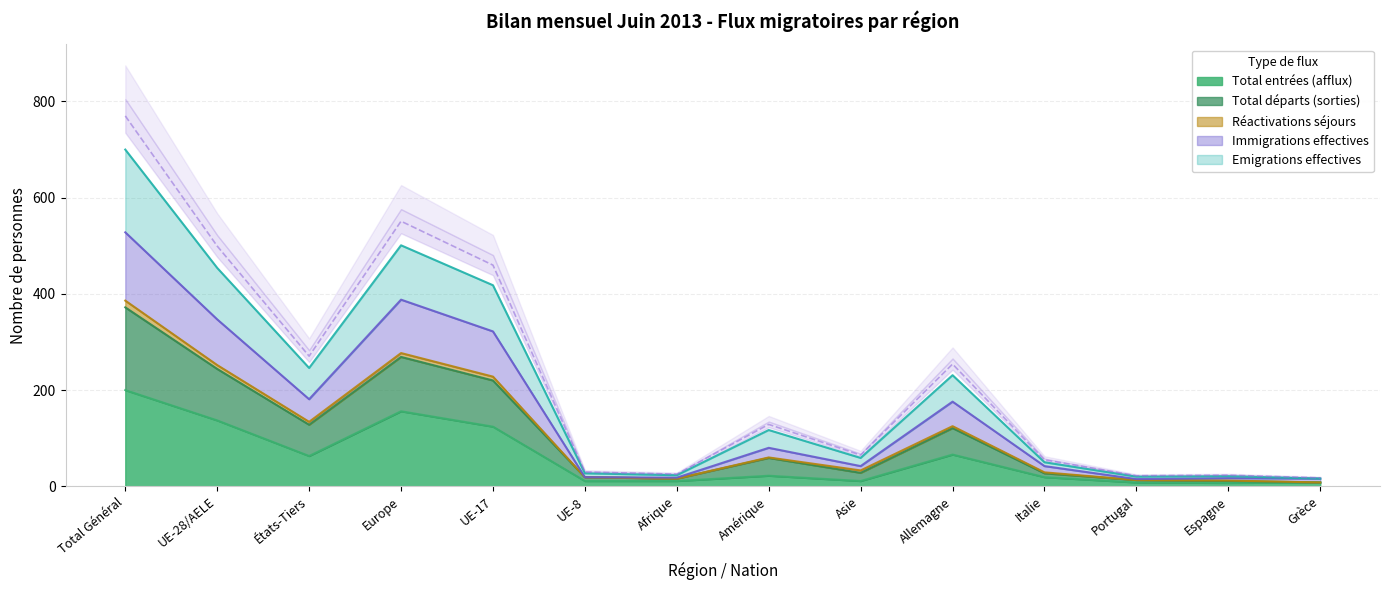

Is it true that Total entrées (afflux) equals 63 at États-Tiers?

True